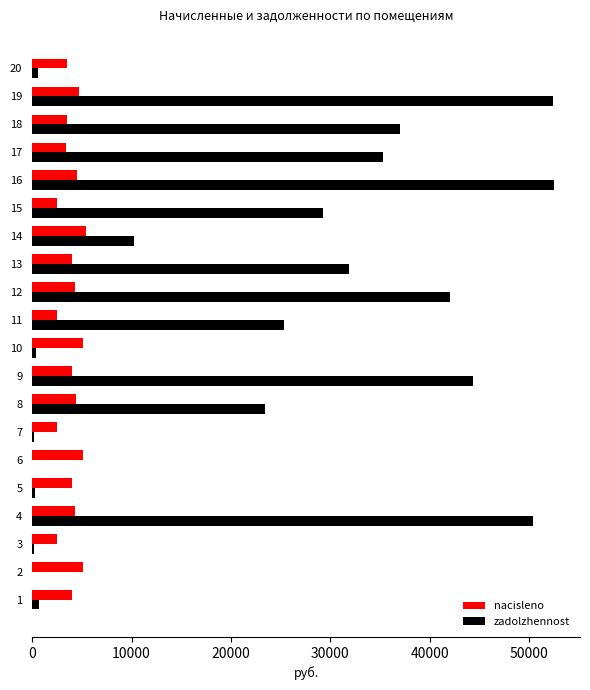

What value does the zadolzhennost series have at 10?

428.9